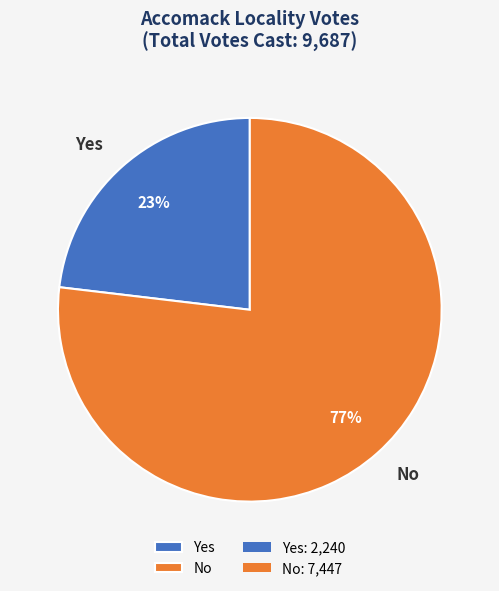

To the nearest percent, what is the average slice percentage?

50%